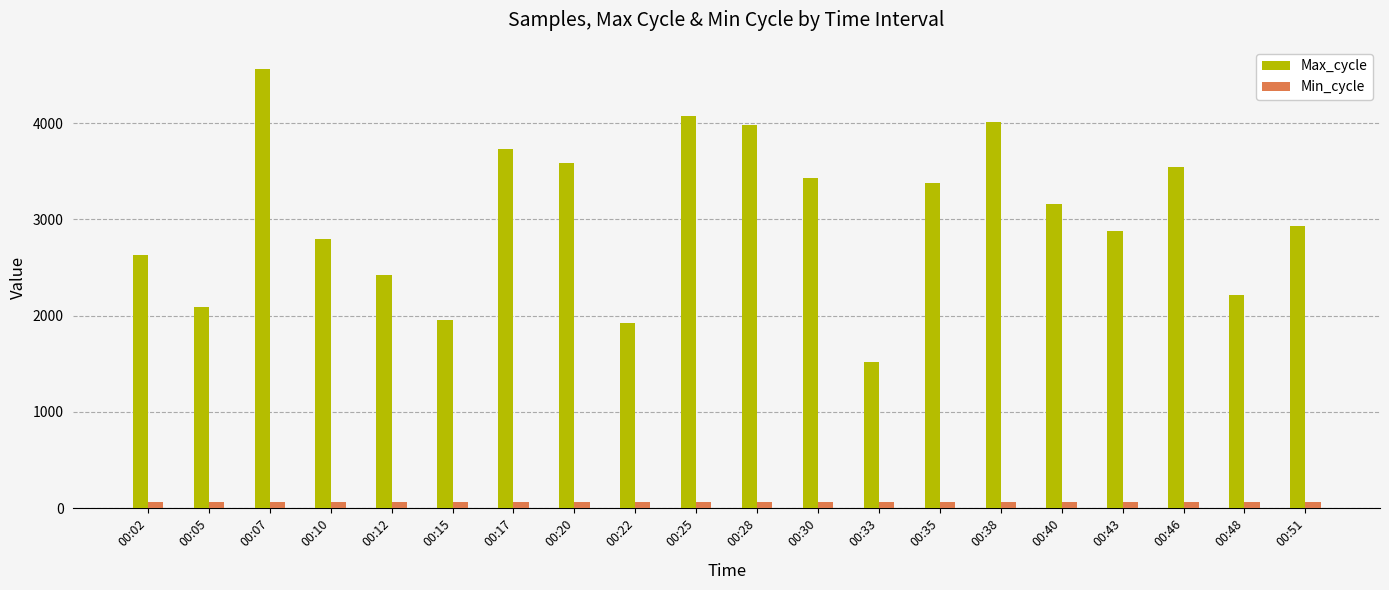

How many categories are shown in the chart?

20